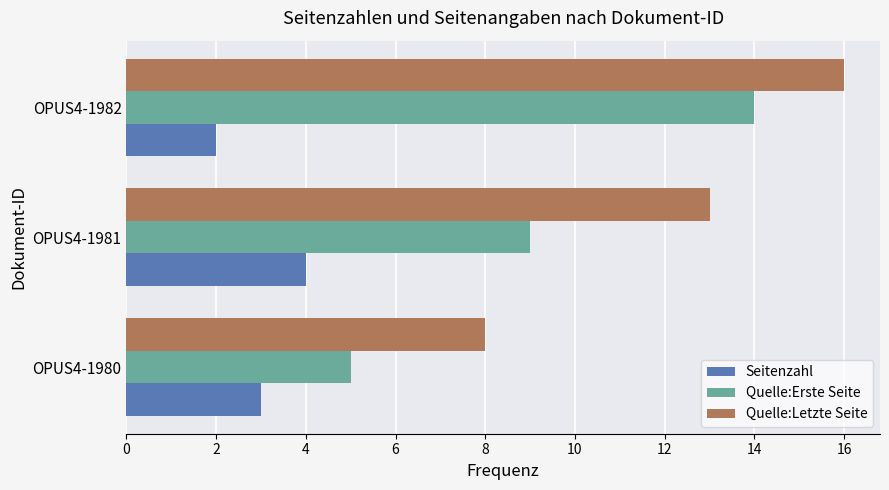

Rank the series at OPUS4-1980 from lowest to highest value.

Seitenzahl, Quelle:Erste Seite, Quelle:Letzte Seite